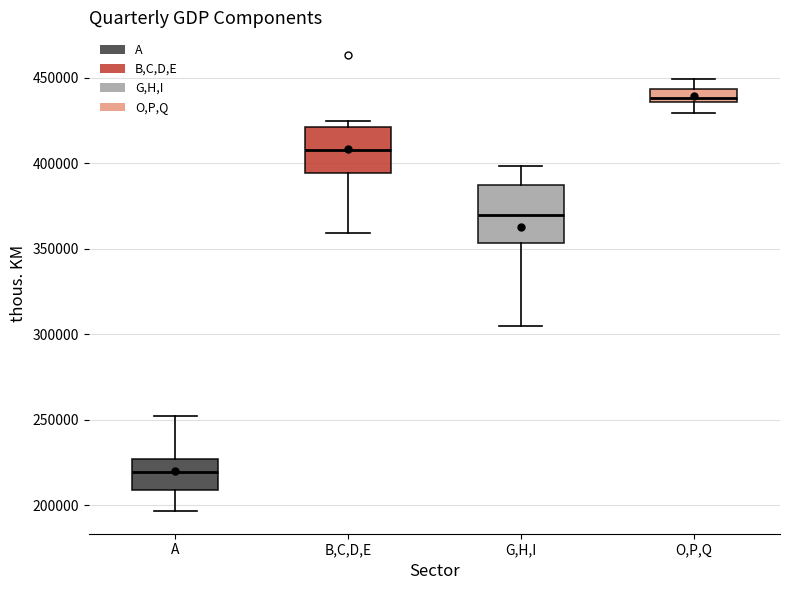

Which box's median line is the lowest?

A